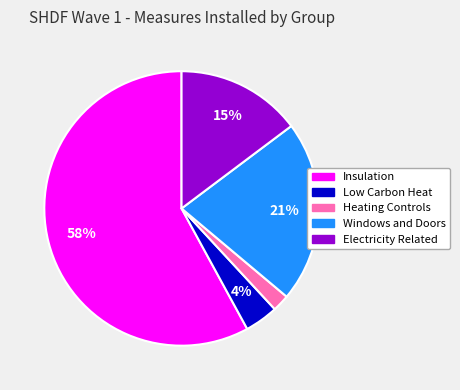

To the nearest percent, what is the difference between the largest and smallest slice percentages?

56%